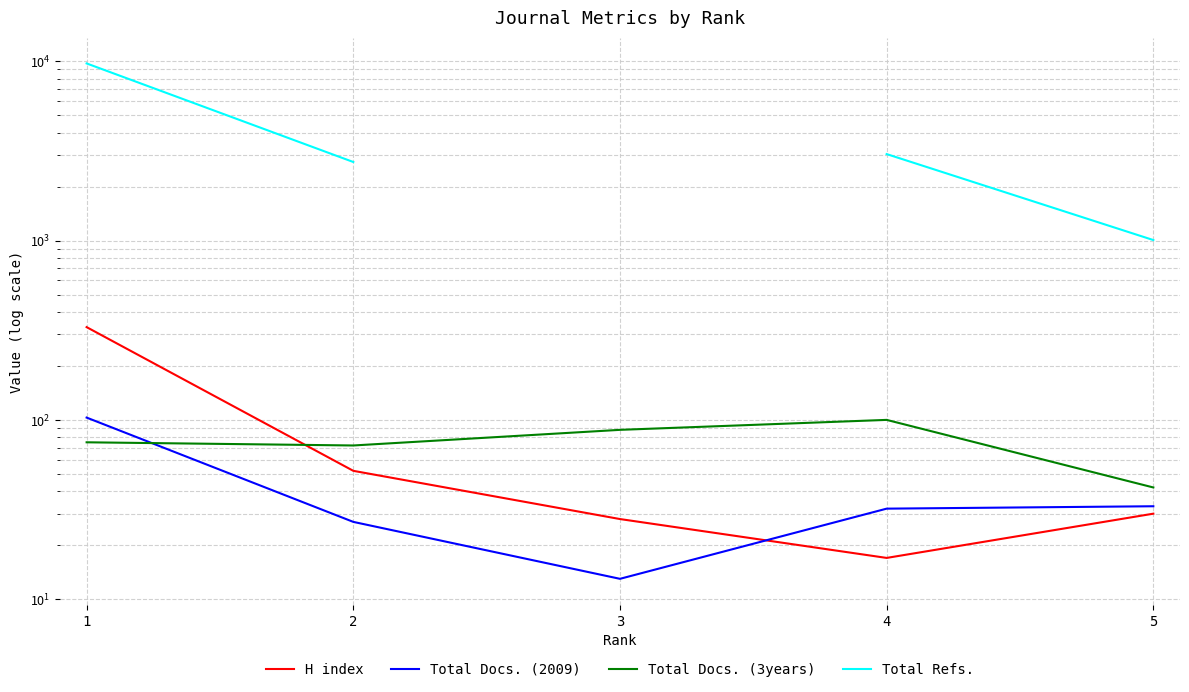

Does the chart have visible grid lines?

Yes